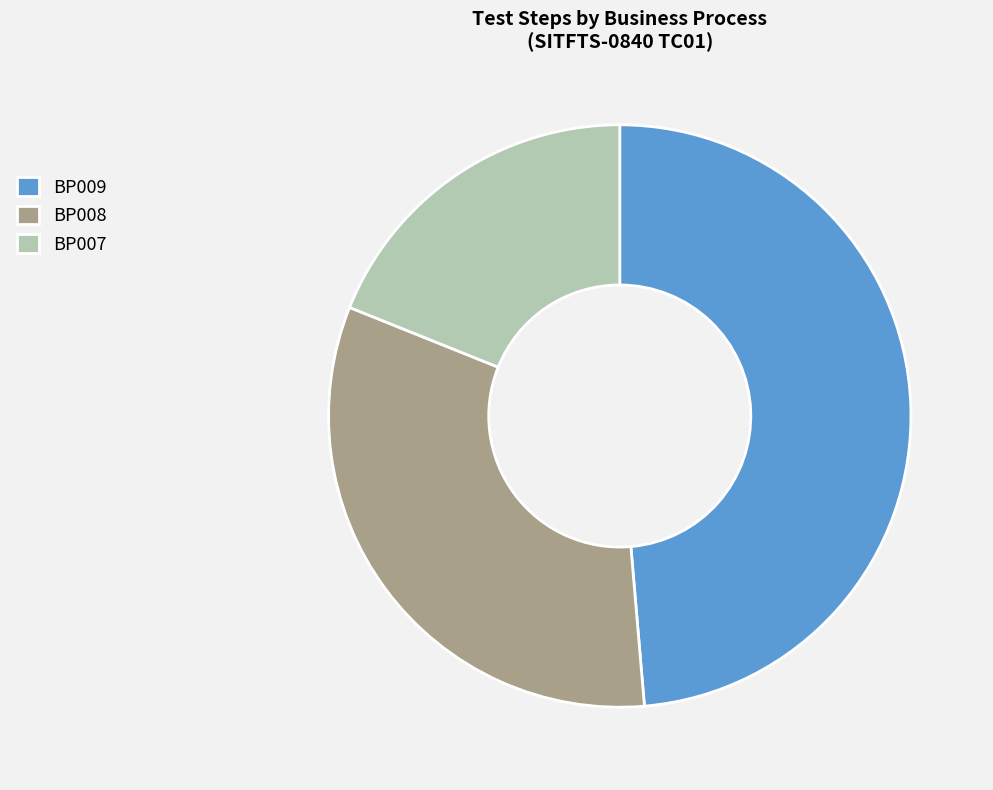

Which has a higher value, BP008 or BP007?

BP008